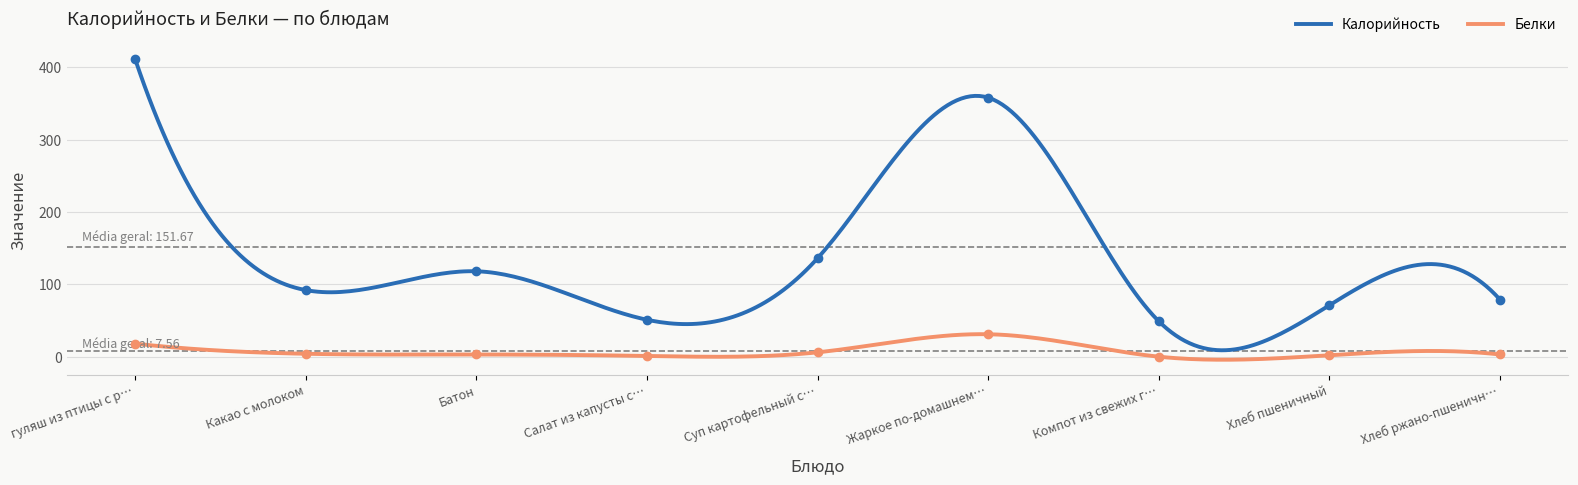

True or false: Калорийность and Белки cross at least once.

False